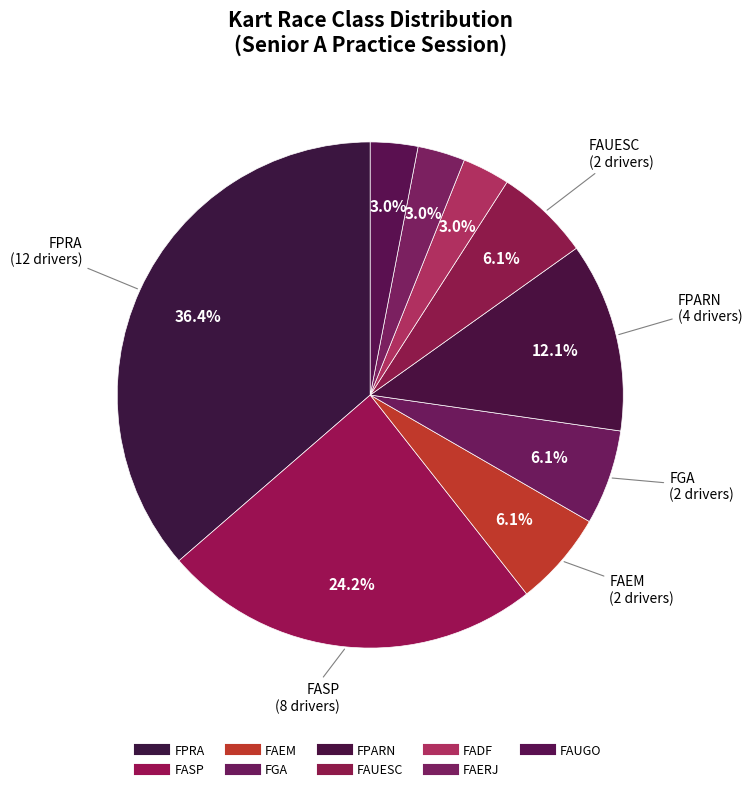

Count the number of slices in the pie.

9